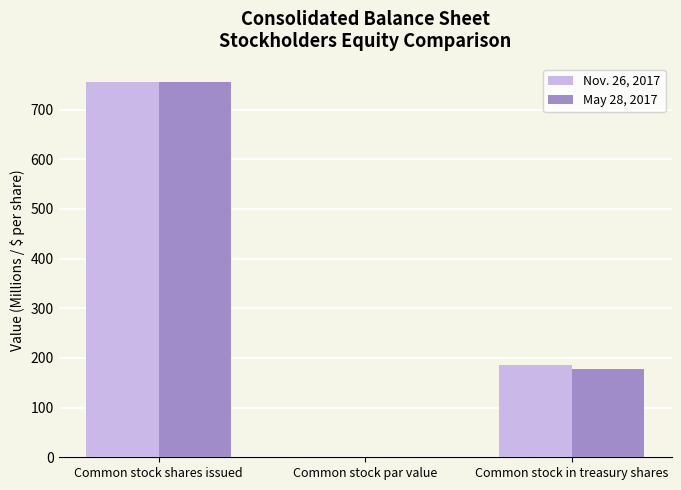

What is the total value across all series at Common stock in treasury shares?

363.7